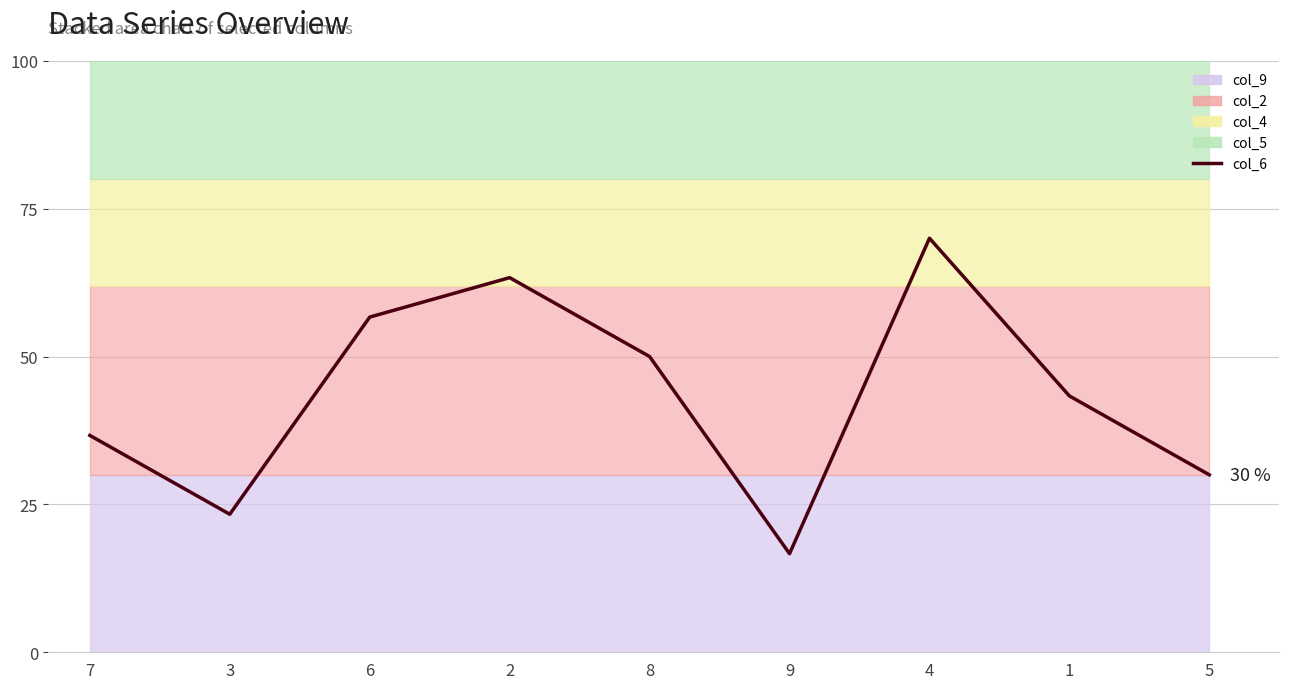

The value at 1 is 26.7. True or false?

False